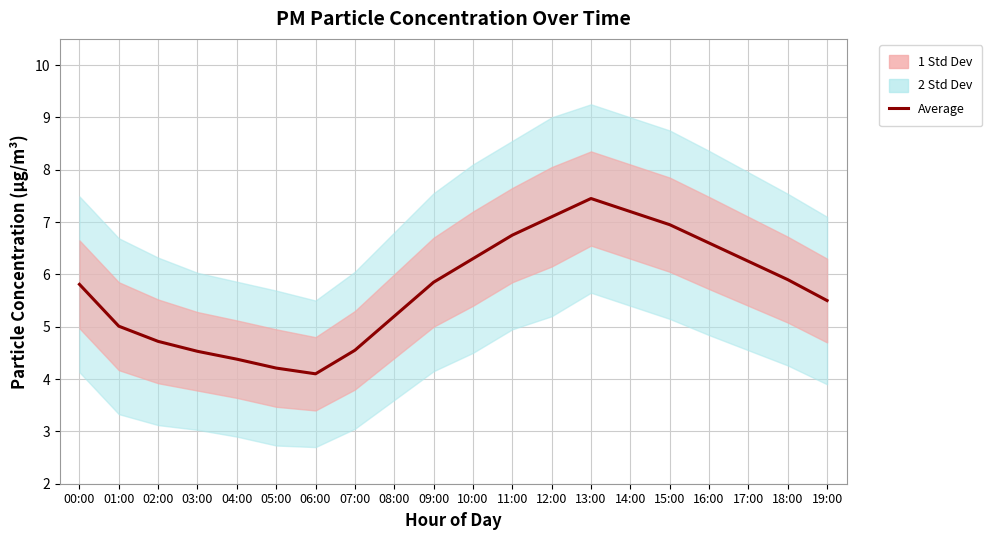

At which label does the data first exceed 5?

00:00